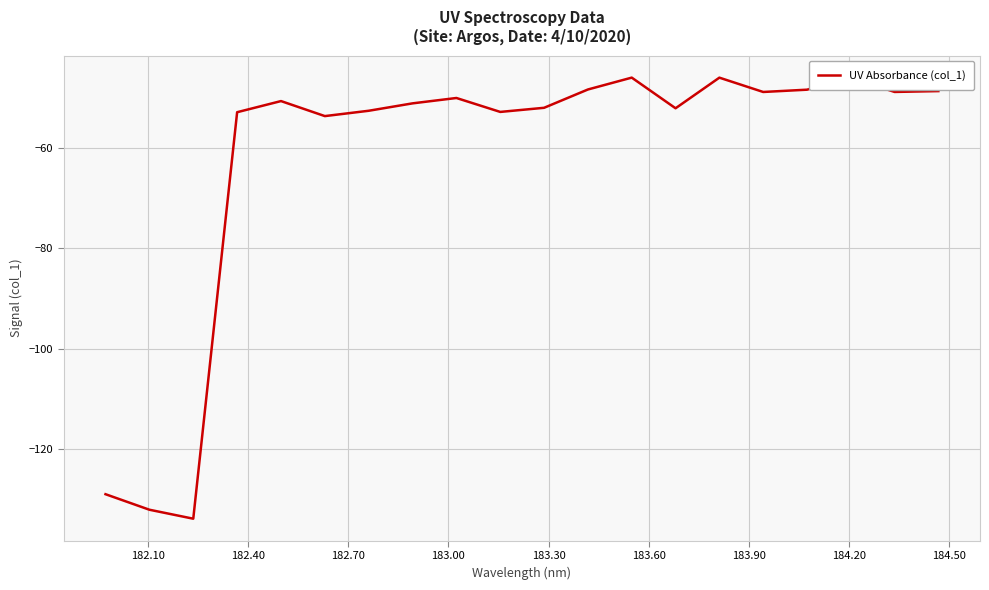

Is this an area chart (filled region under the line)?

No